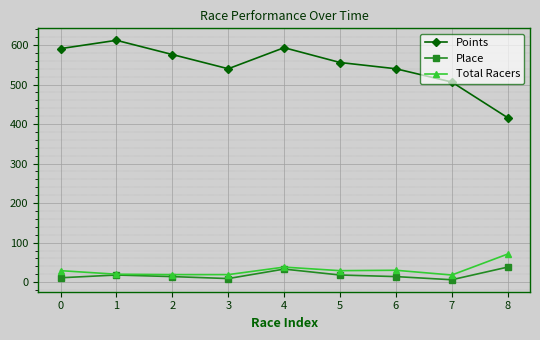

What is the spread (max minus min) of values at 3?

531.0